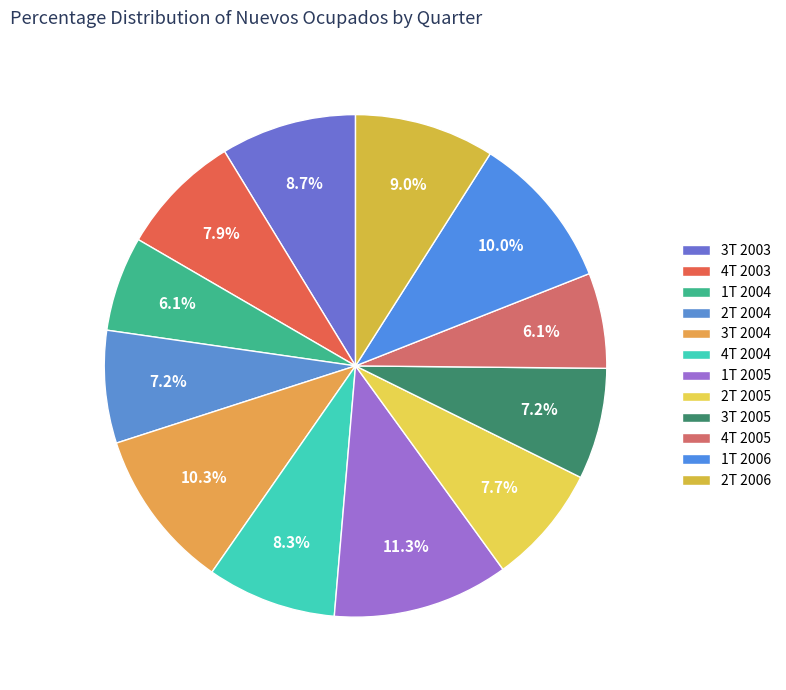

The 3T 2004 slice represents 10% of the pie. True or false?

True